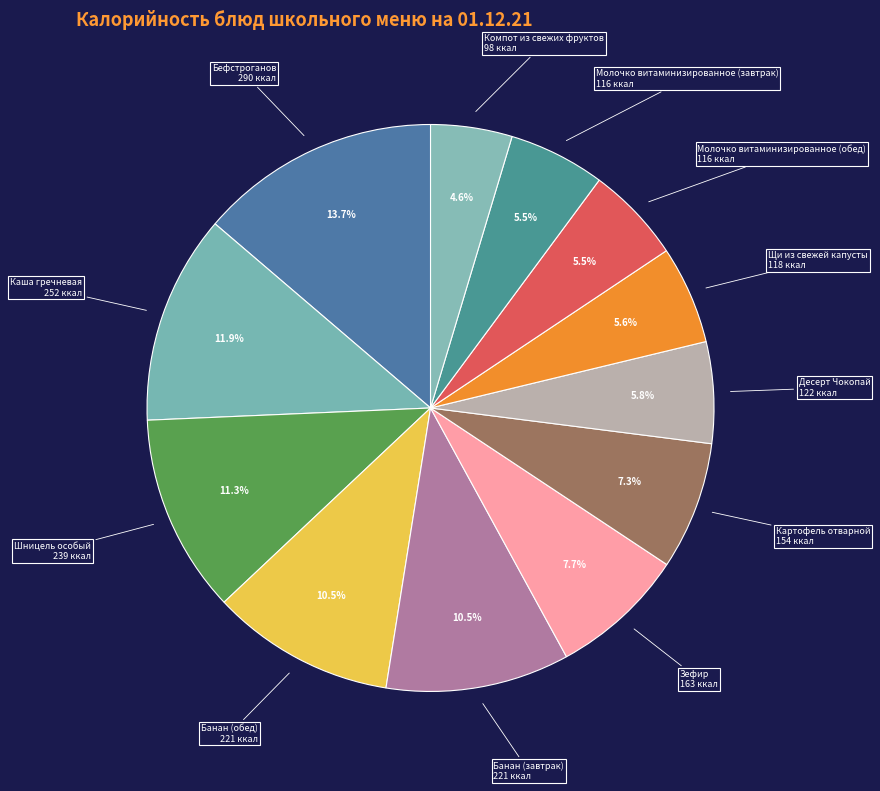

Which slice is the largest?

Бефстроганов